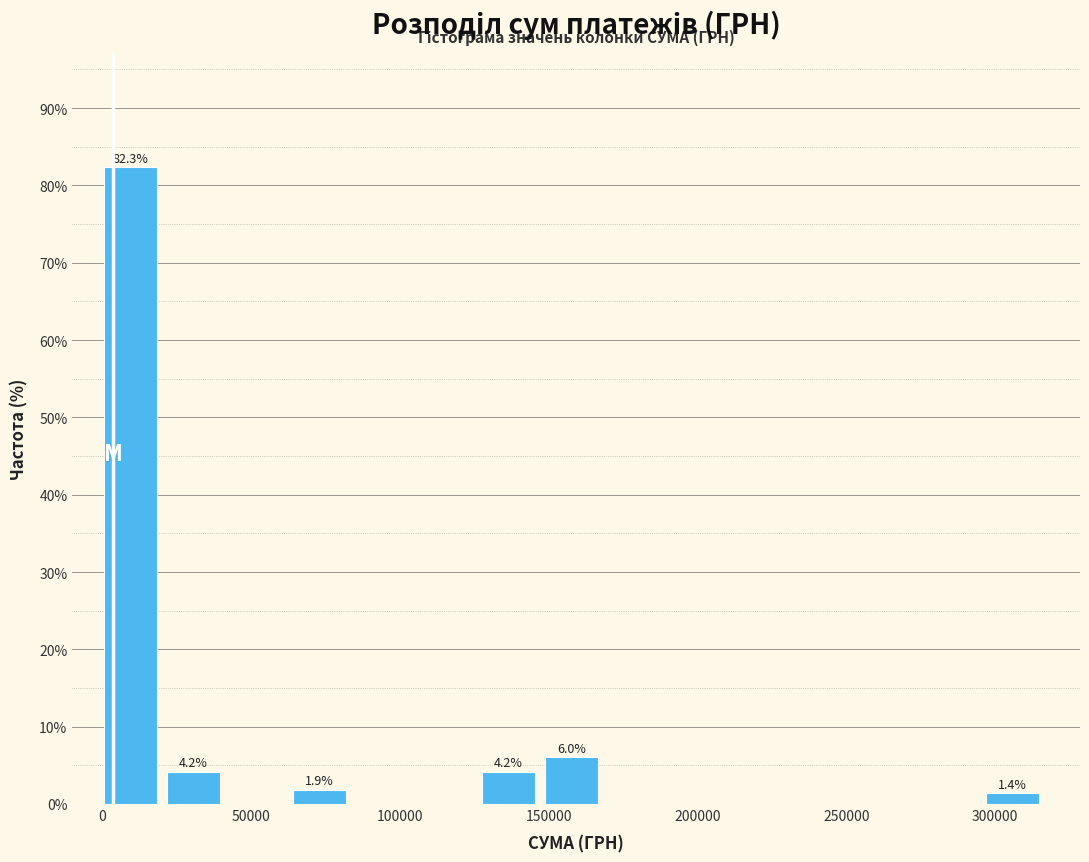

Which range on the x-axis has the tallest bar?

0 to 20000